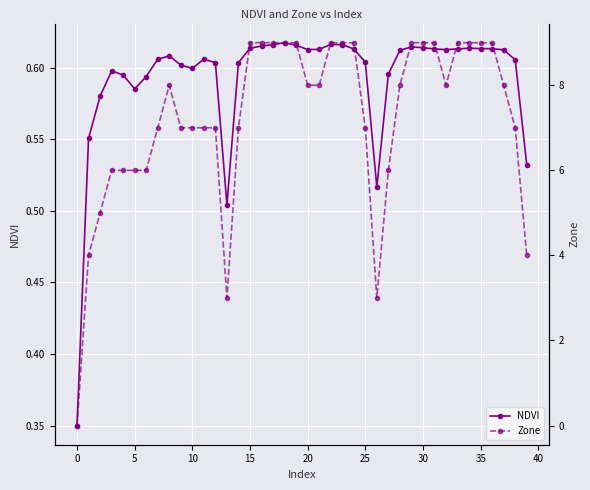

True or false: NDVI has more than 0 interior local peaks.

True